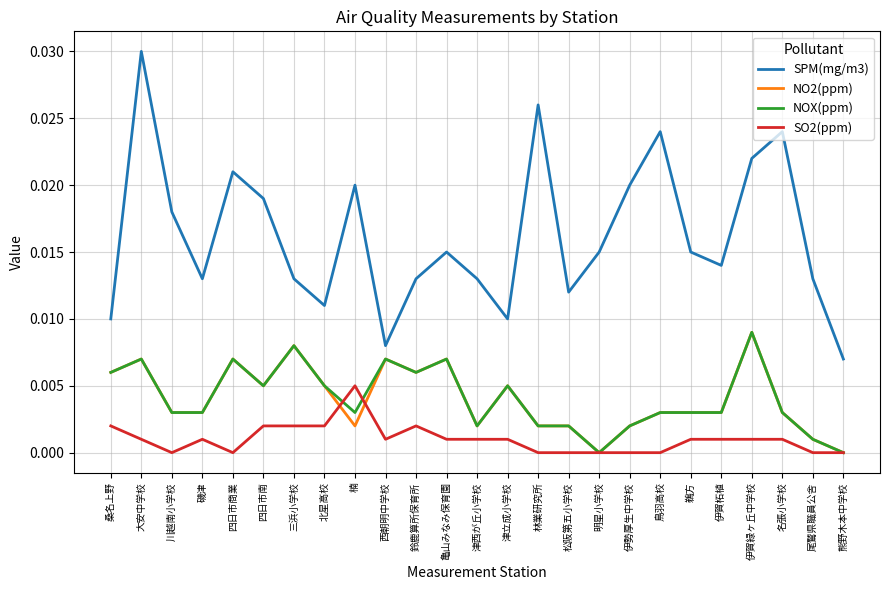

At which category is the sum across all series the highest?

大安中学校